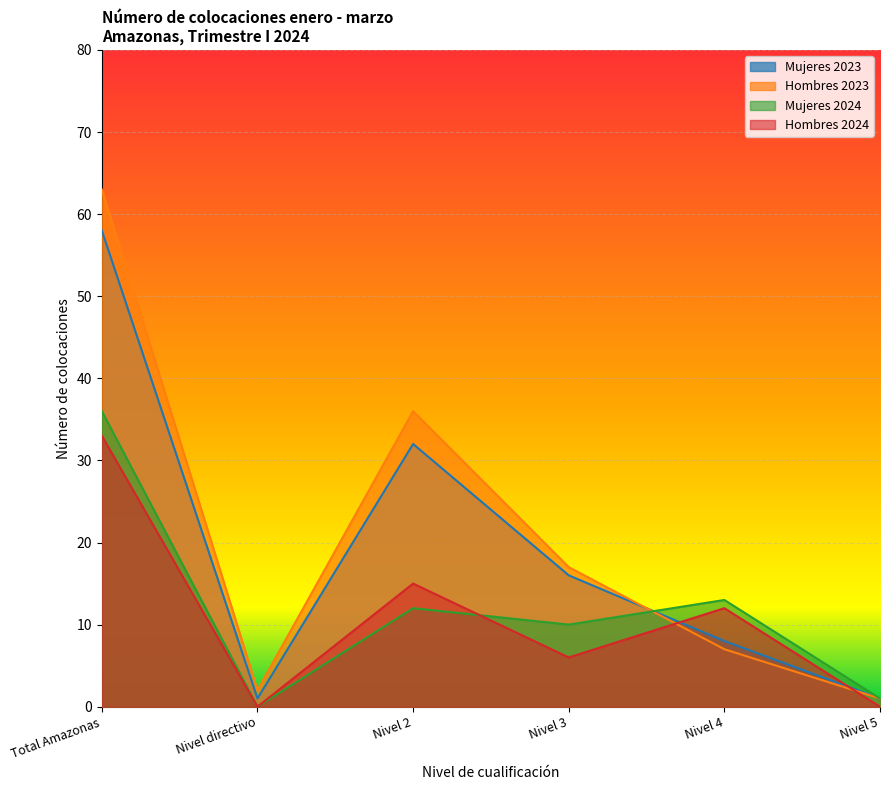

Reading left to right, list all the values displayed in this chart.

Mujeres 2023: 58	1	32	16	8	1
Hombres 2023: 63	2	36	17	7	1
Mujeres 2024: 36	0	12	10	13	1
Hombres 2024: 33	0	15	6	12	0